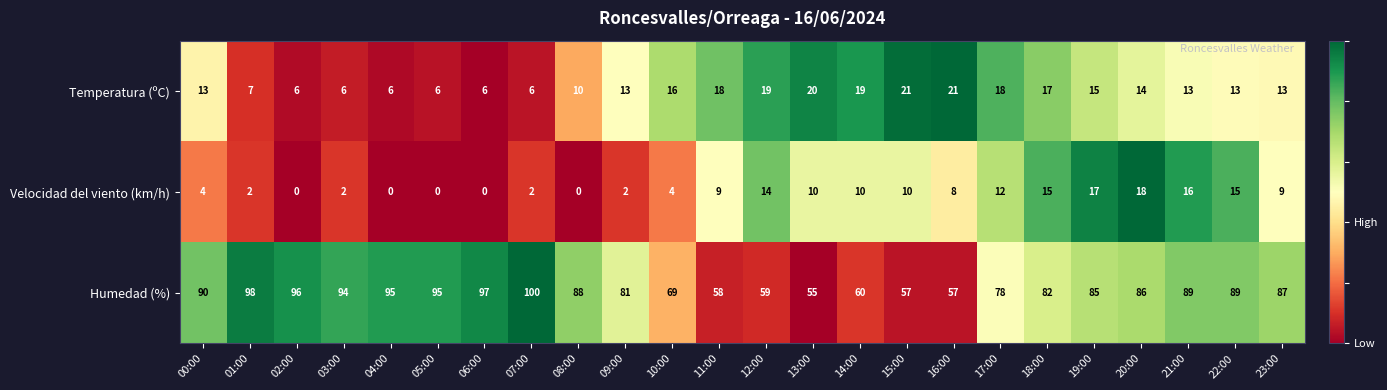

What is the total value across all series at 17:00?

108